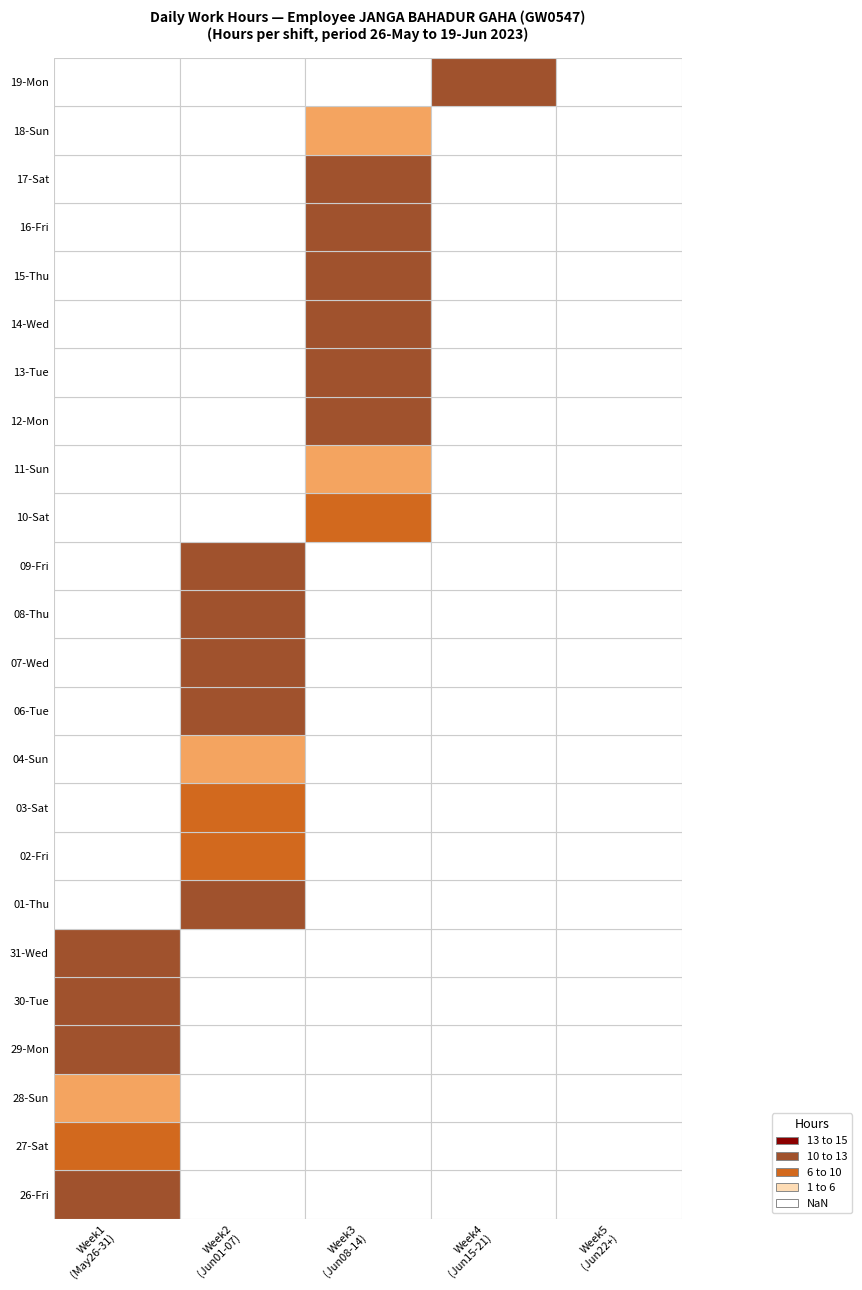

Read the 04-Sun value at 1.

8.4